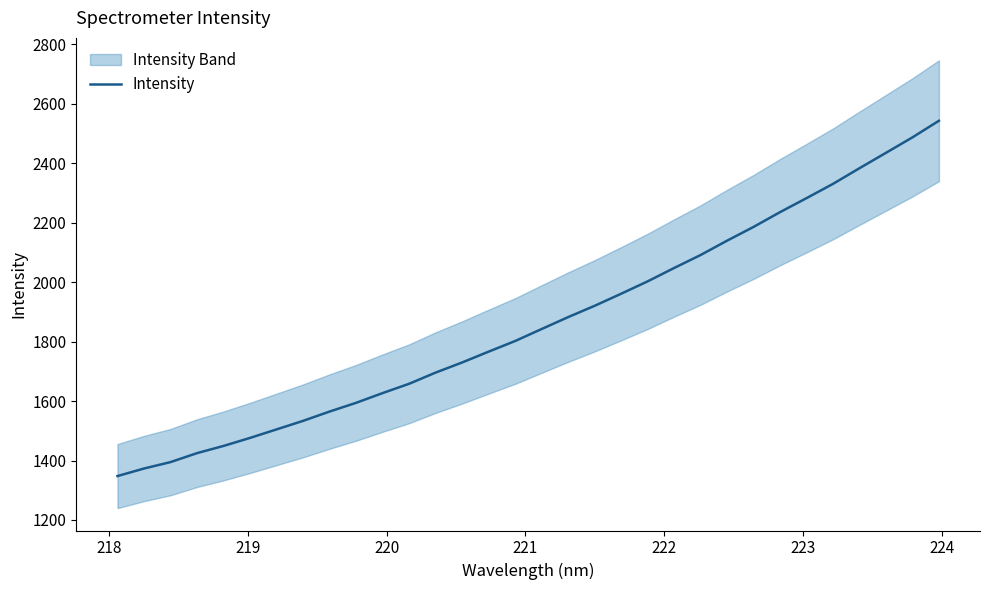

What is the minimum value for Intensity?

1347.6